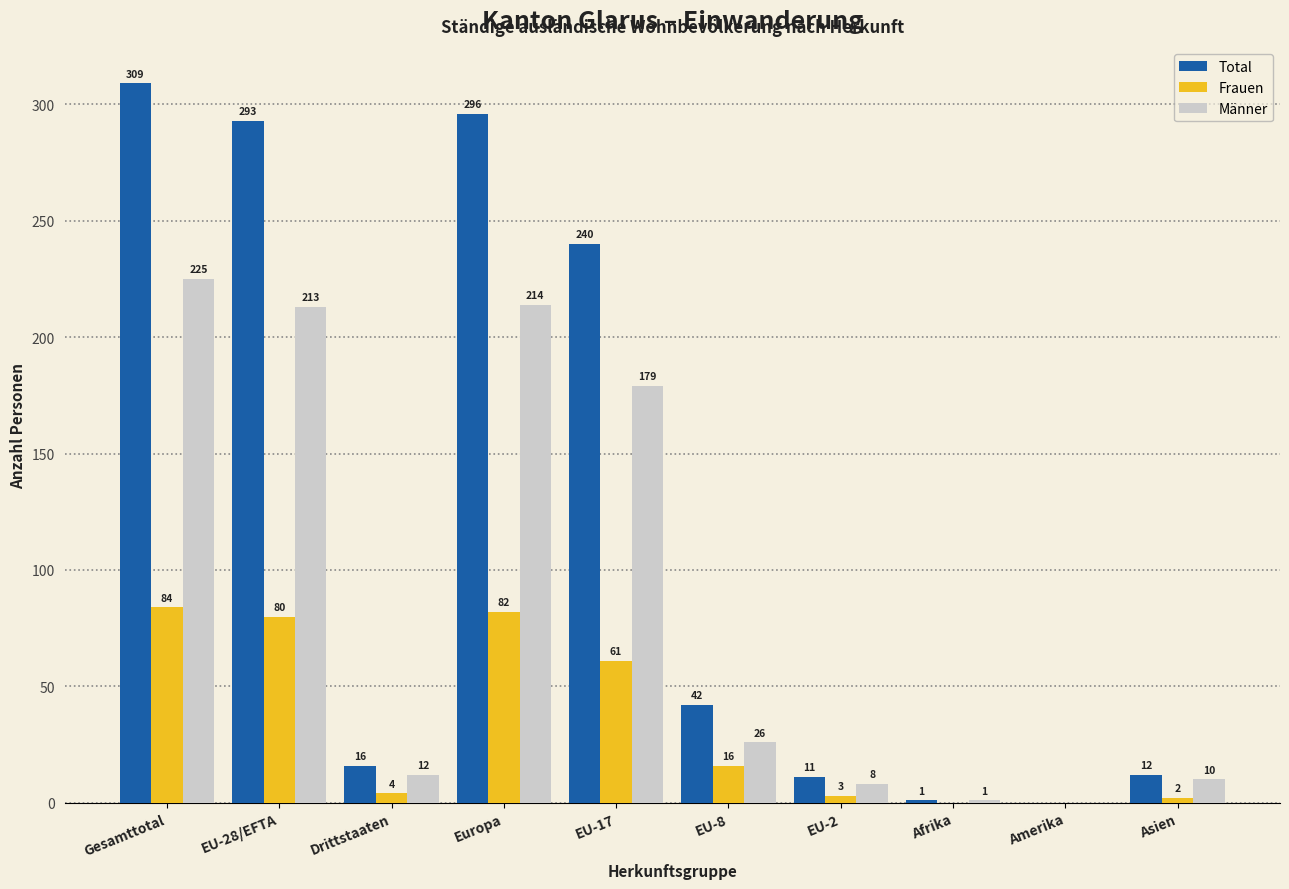

How many values in Total are above zero?

9